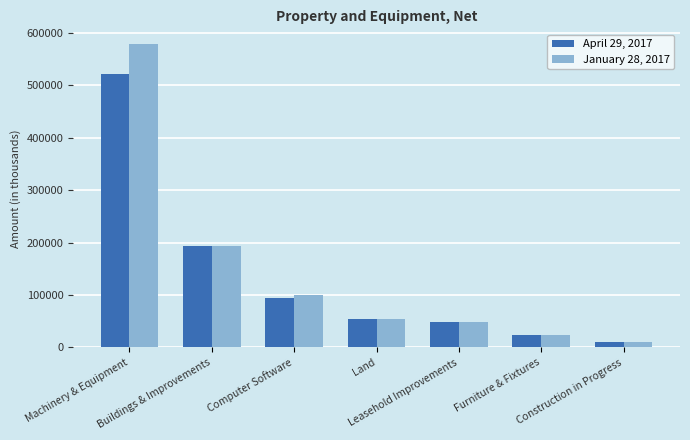

Reading left to right, extract all data points from this chart.

April 29, 2017: 522366	194389	93533	53373	47852	23530	11169
January 28, 2017: 578248	194290	99186	53373	49004	23903	11240